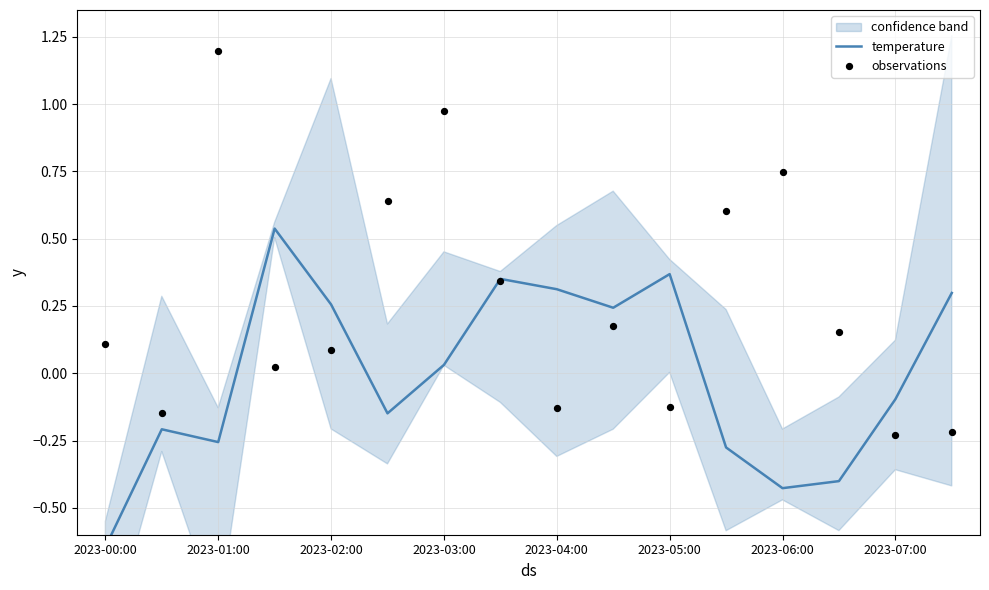

Is the value of temperature at 2023-05:00 greater than the value of observations at 2023-06:00?

No